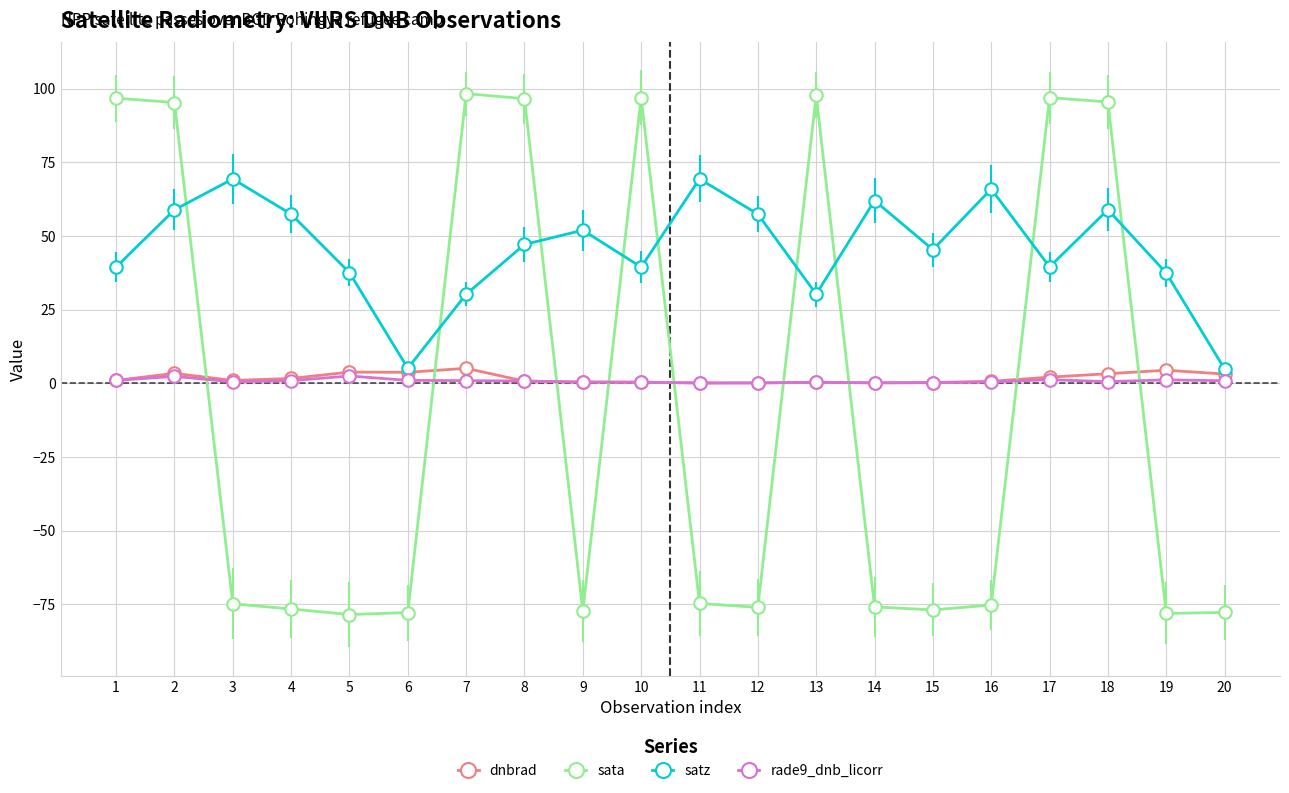

Which series changed the most between 1 and 4?

sata